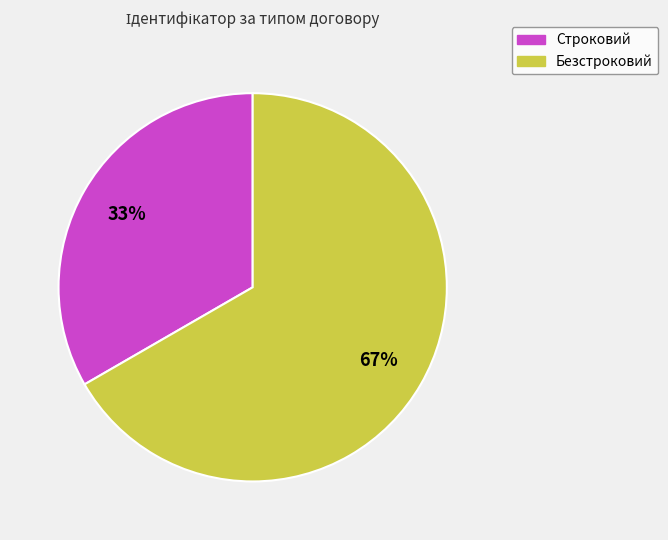

What is the ratio of the value at Строковий to the value at Безстроковий?

0.5